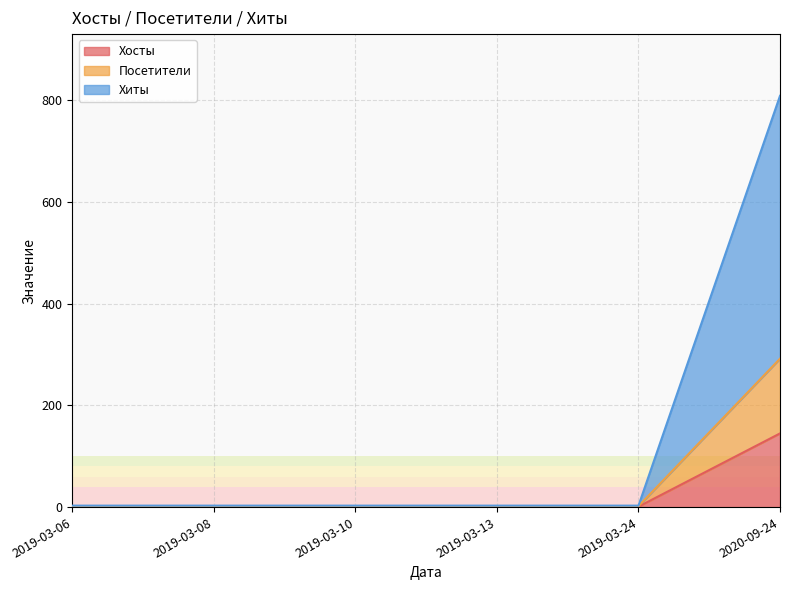

At which label does Хосты reach its peak?

2020-09-24